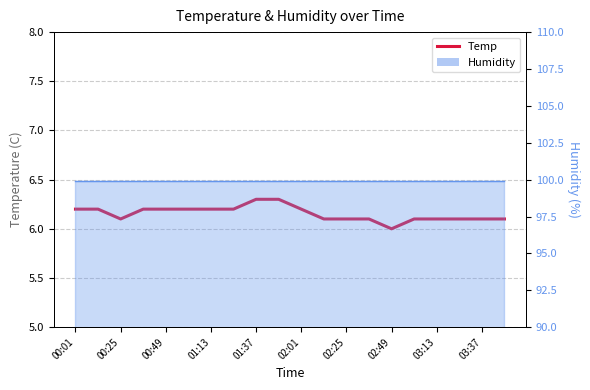

Reading left to right, transcribe all the data shown in this chart.

6.2	6.2	6.1	6.2	6.2	6.2	6.2	6.2	6.3	6.3	6.2	6.1	6.1	6.1	6.0	6.1	6.1	6.1	6.1	6.1